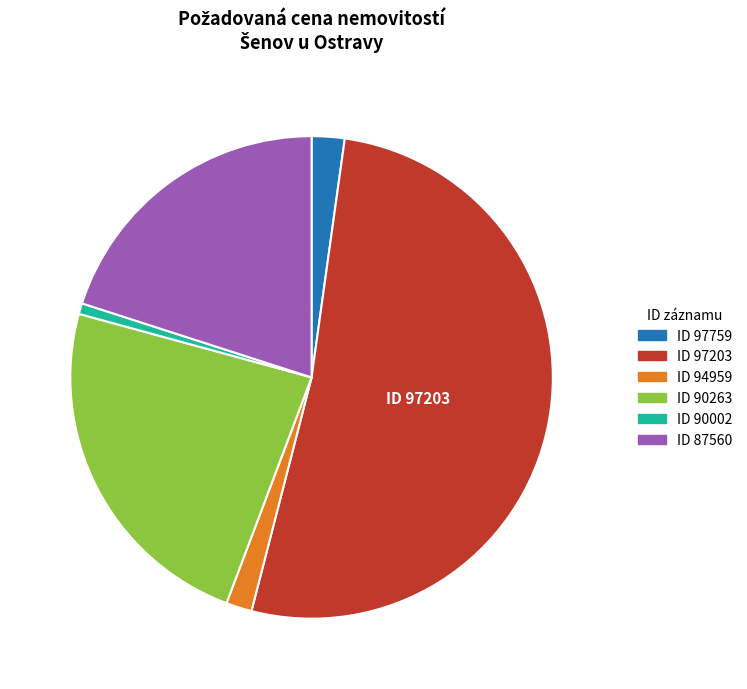

Is there a majority slice in this chart?

Yes